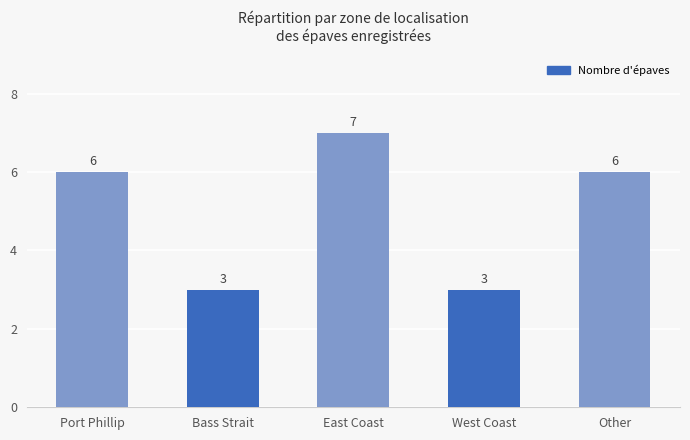

How many series are shown in this chart?

1